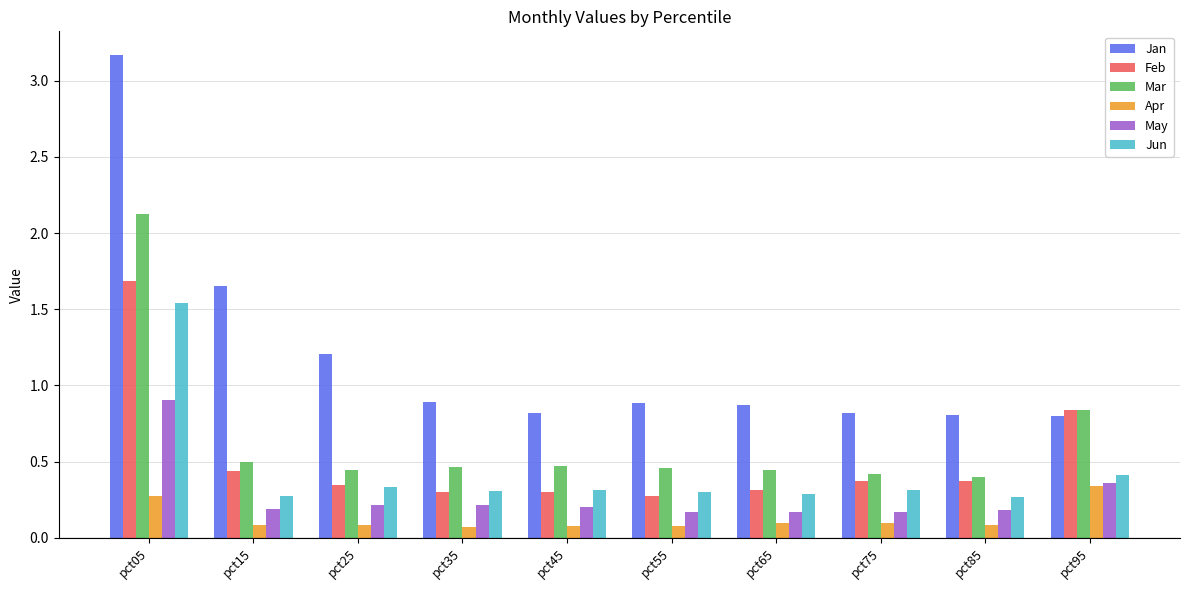

Does the chart contain any negative values?

No